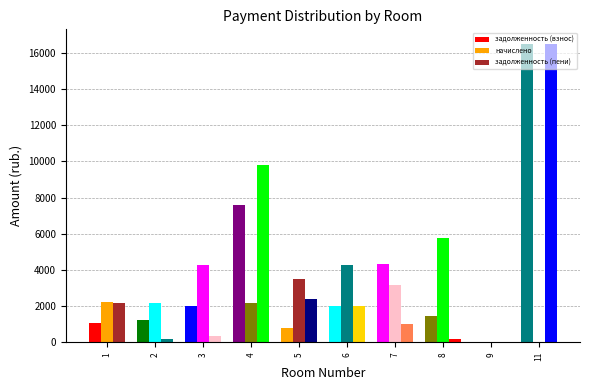

How many categories are shown in the chart?

10